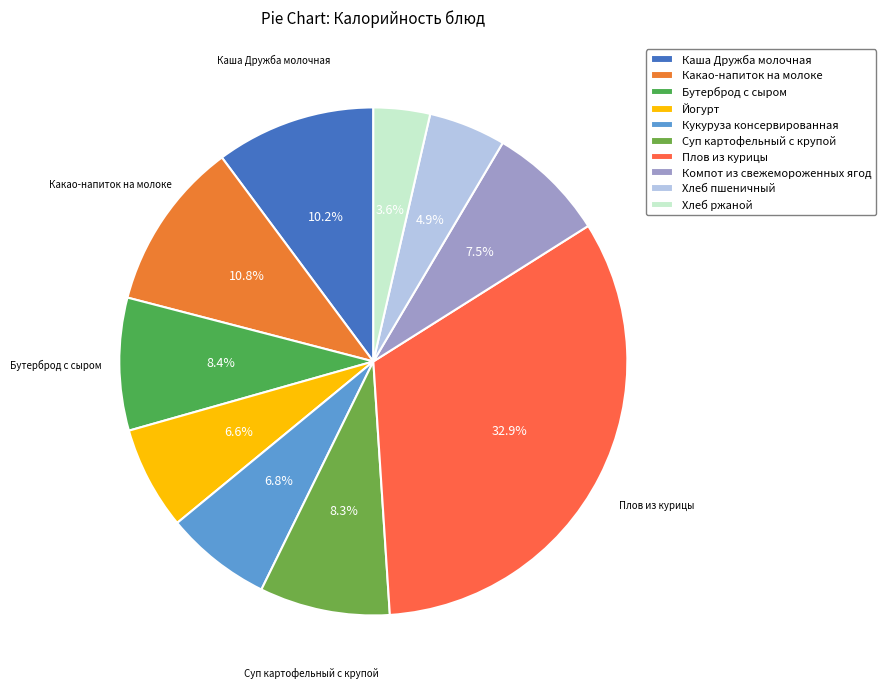

What is the largest slice in the pie chart?

Плов из курицы